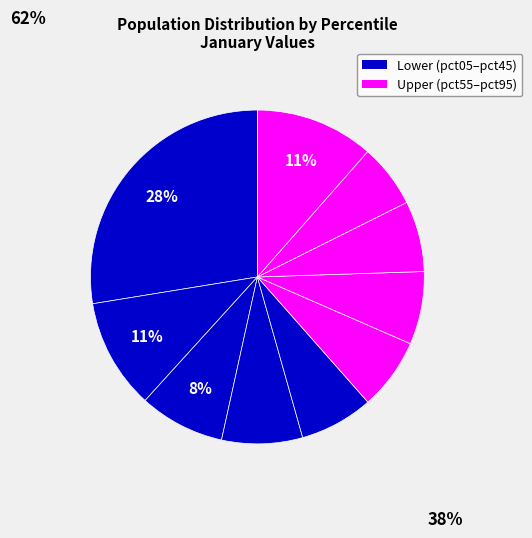

How many segments does this pie chart have?

10